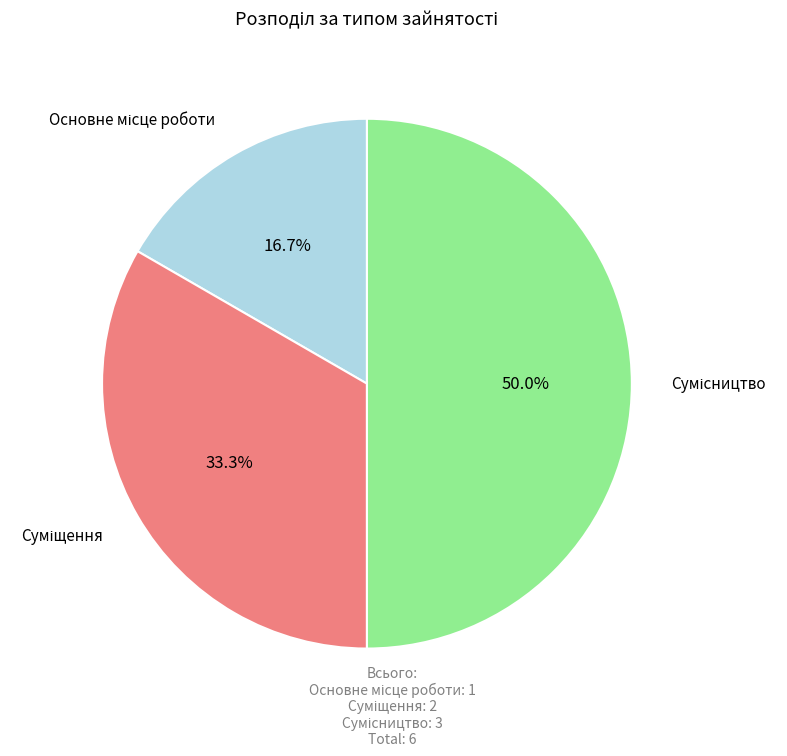

What is the smallest slice in the pie chart?

Основне місце роботи